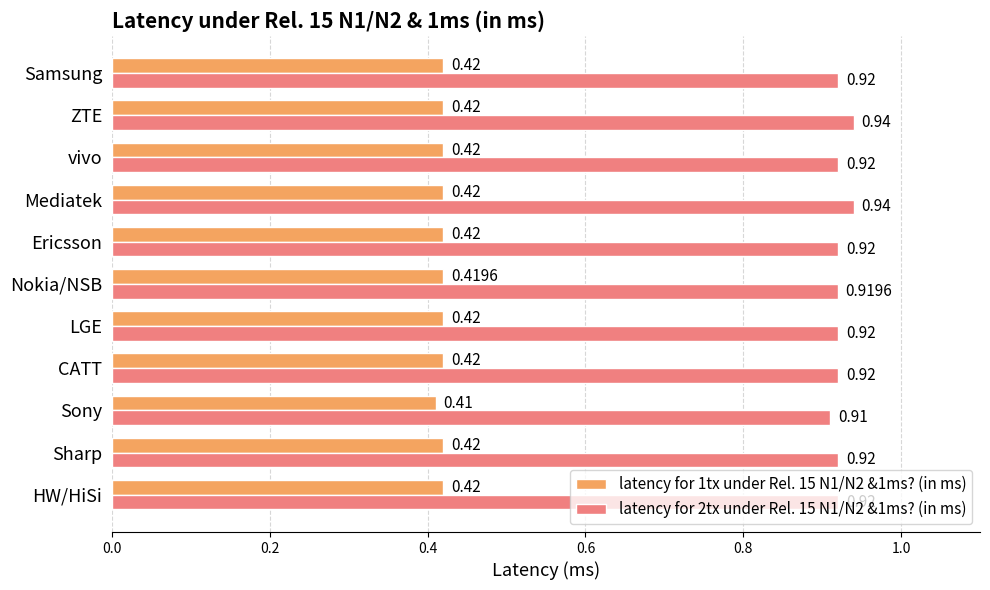

Rank the series at Sony from highest to lowest value.

latency for 2tx under Rel. 15 N1/N2 &1ms? (in ms), latency for 1tx under Rel. 15 N1/N2 &1ms? (in ms)